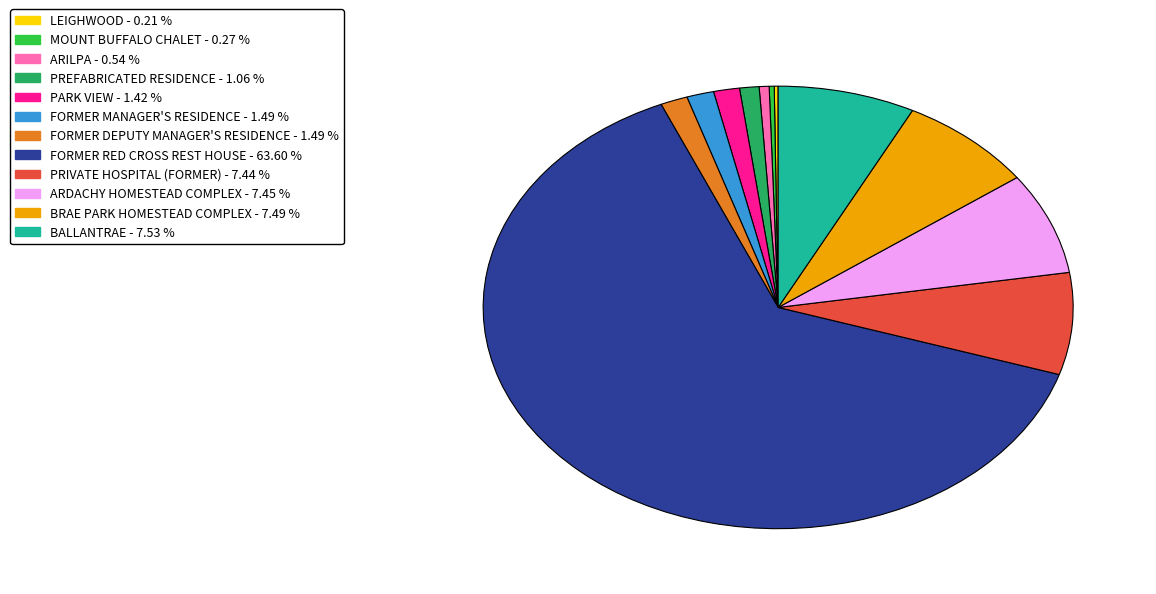

Do BALLANTRAE - 7.53 % and FORMER MANAGER'S RESIDENCE - 1.49 % together represent more than half of the pie?

No